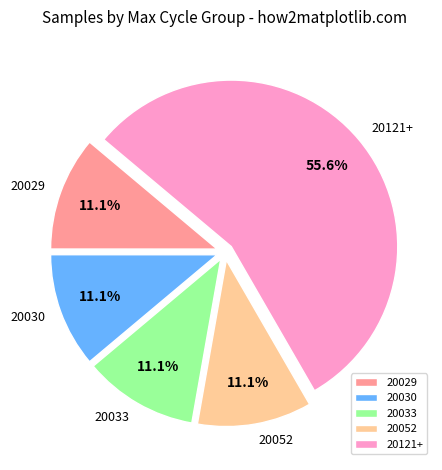

Is the sum of 20030 and 20029 greater than half?

No